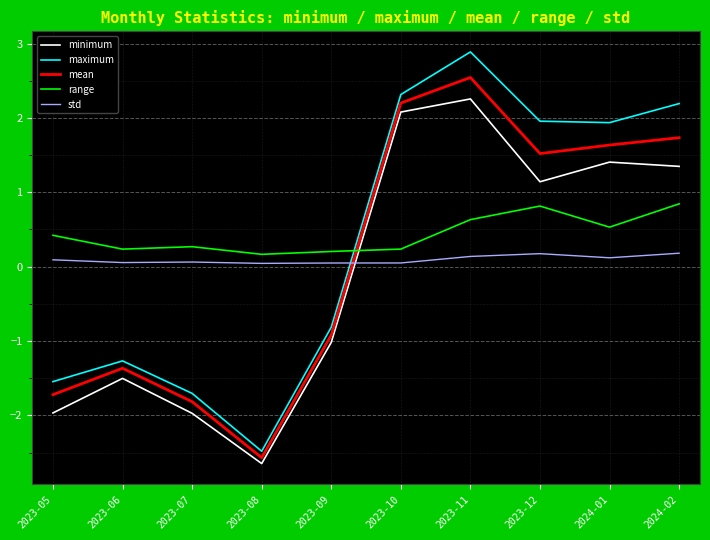

At how many categories does at least one series exceed 0?

10